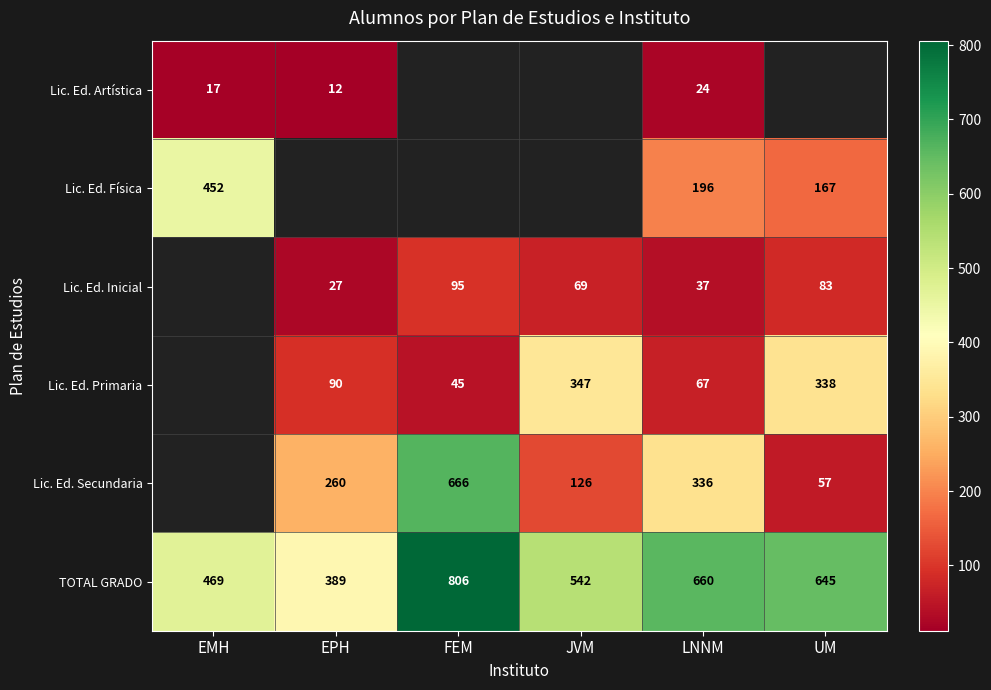

Is the value of Lic. Ed. Artística at LNNM greater than the value of TOTAL GRADO at EPH?

No